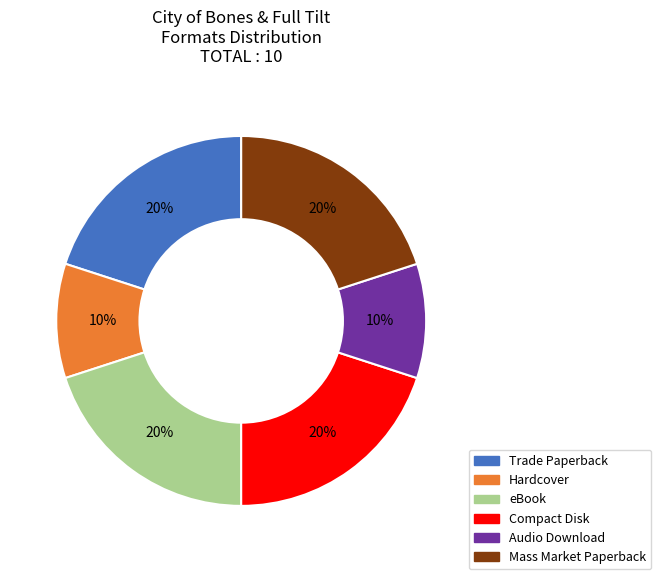

Does any single category account for the majority?

No